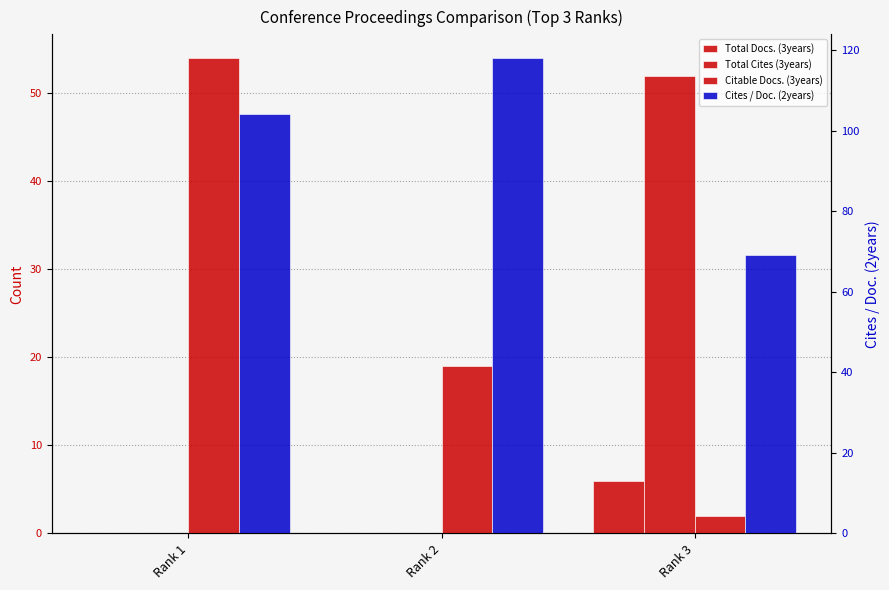

What is the value of the Cites / Doc. (2years) bar at the 1st from the left?

104